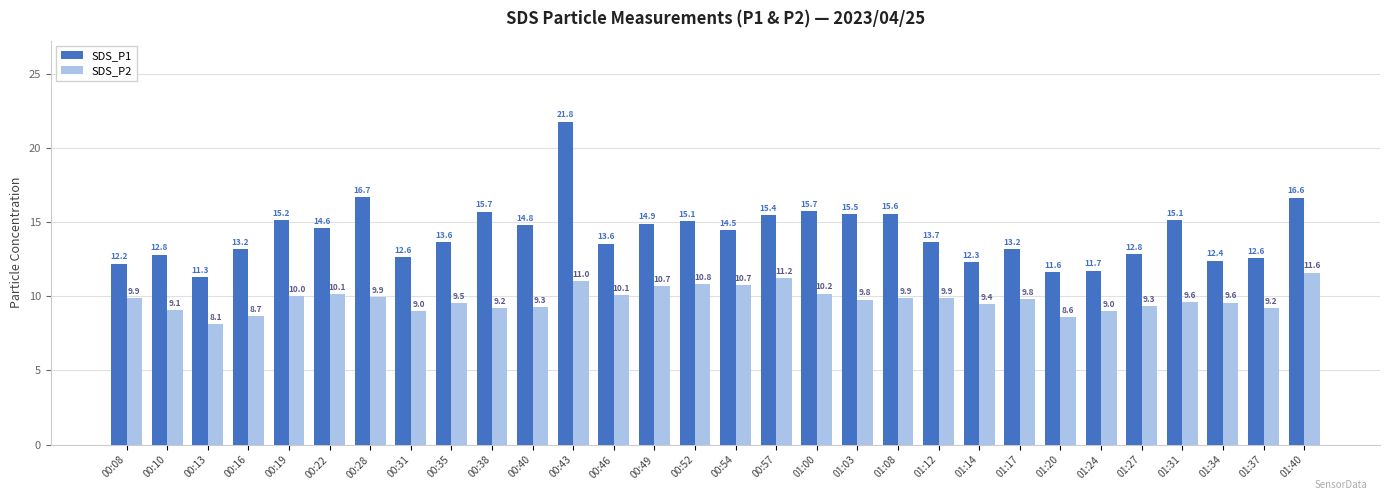

What position from the right is 01:27?

5